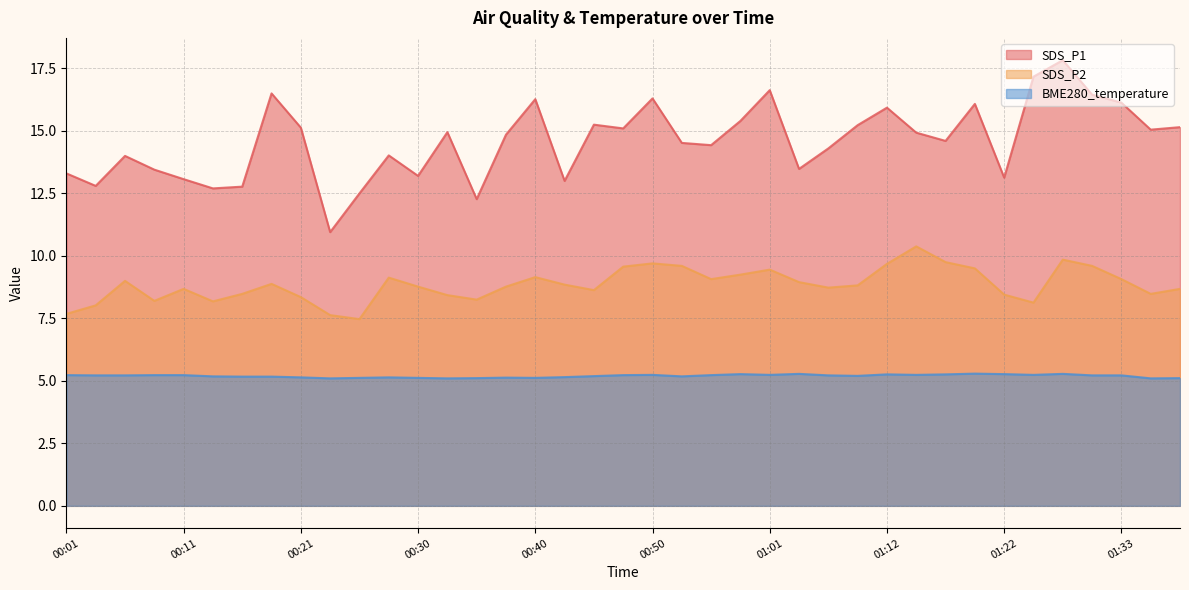

At how many categories does at least one series exceed 7?

39